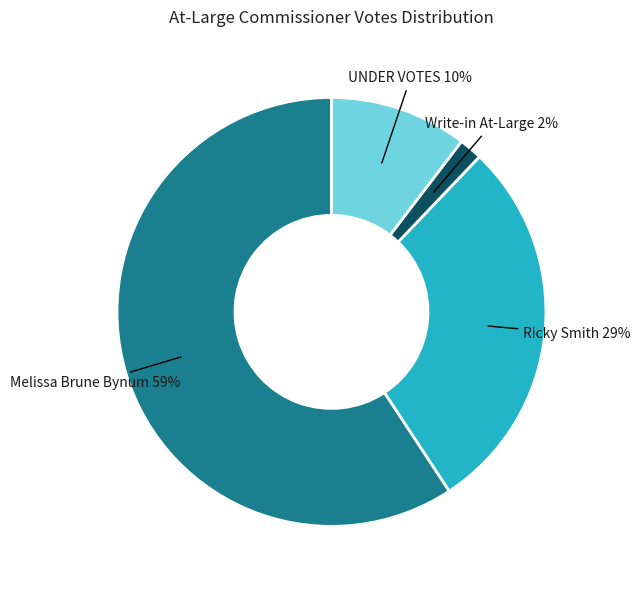

Does any single category account for the majority?

Yes